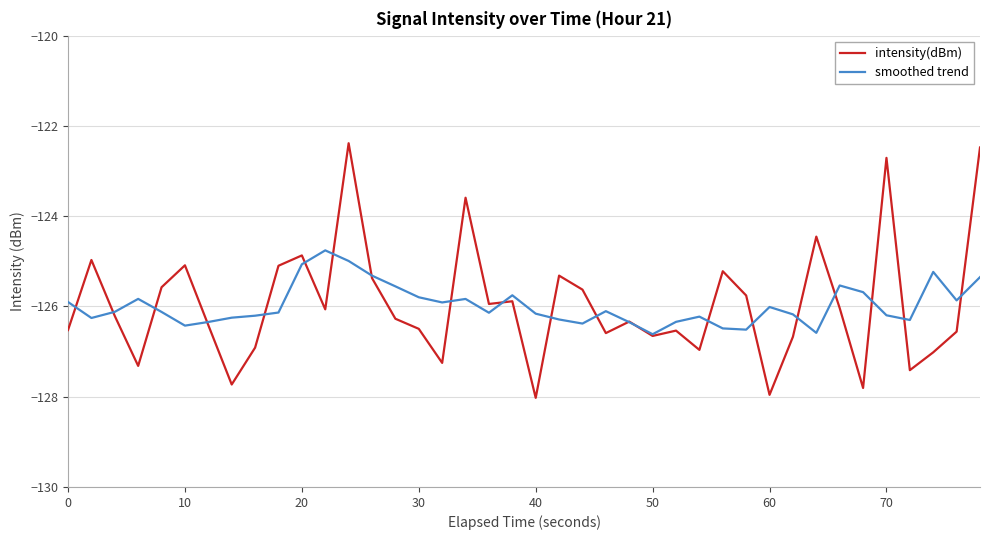

What is the maximum value for smoothed trend?

-124.8